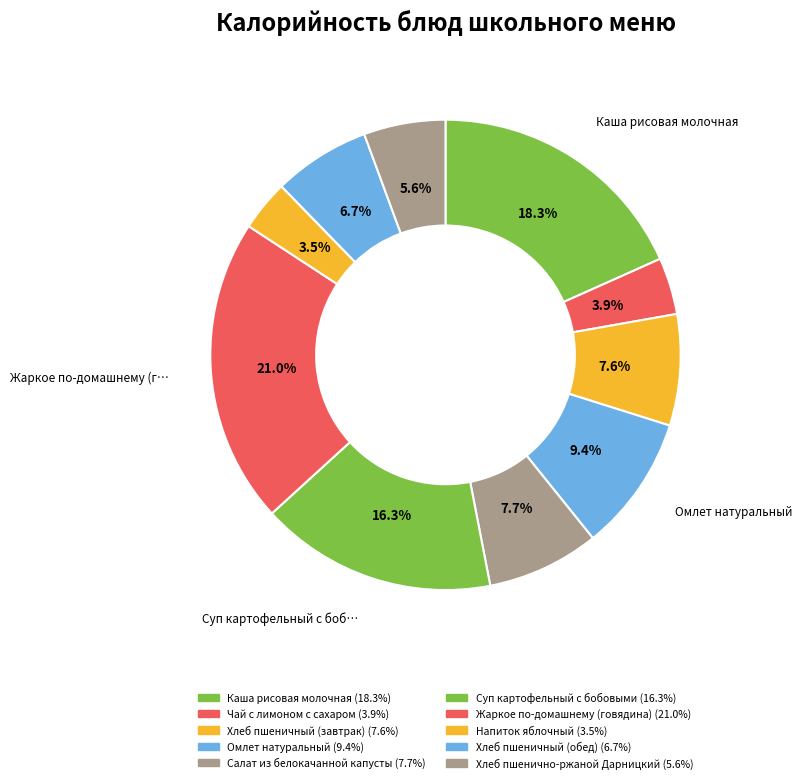

How many slices are in this pie chart?

10